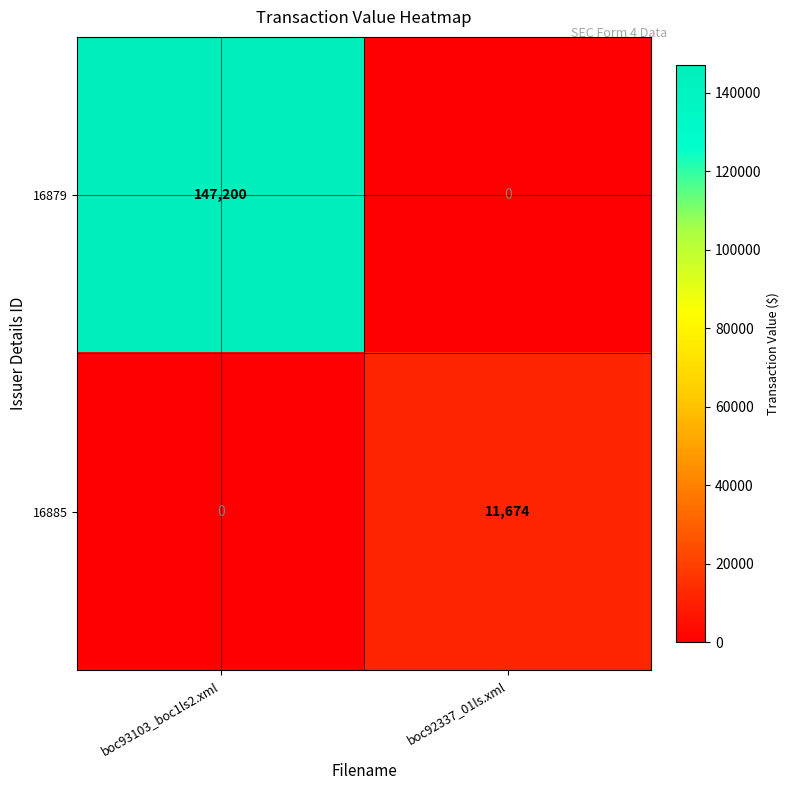

What is the difference between the 16879 values at boc92337_01ls.xml and boc93103_boc1ls2.xml?

147200